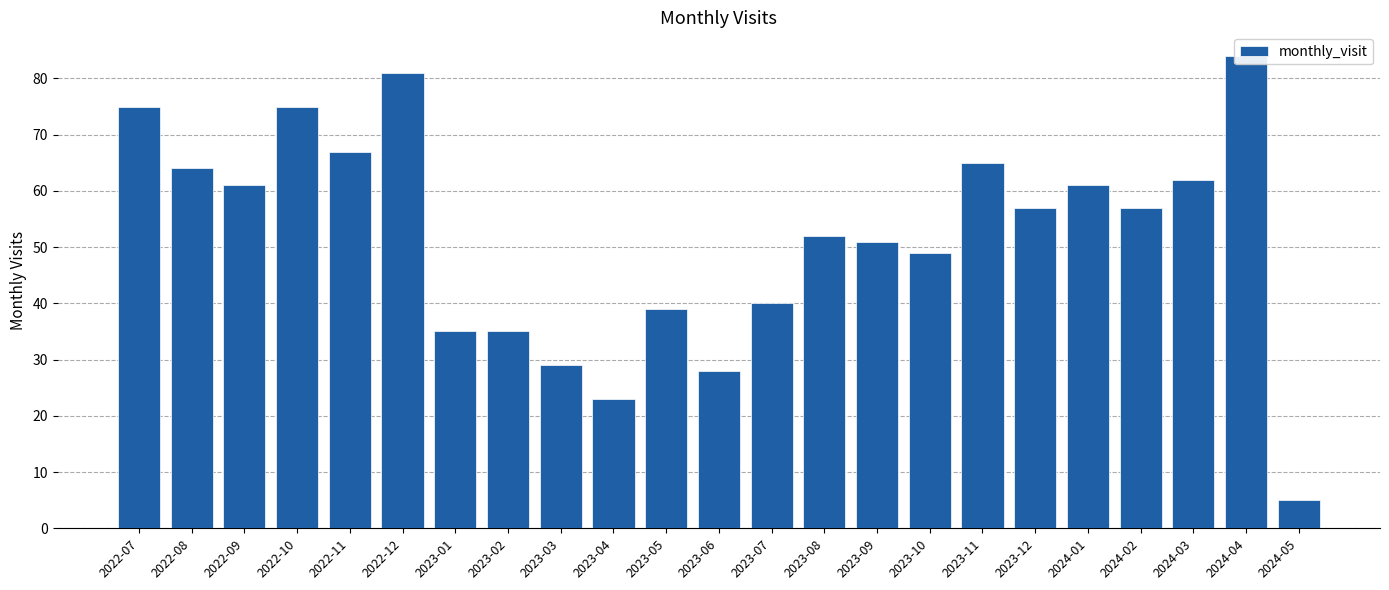

What is the difference between the maximum and minimum values?

79